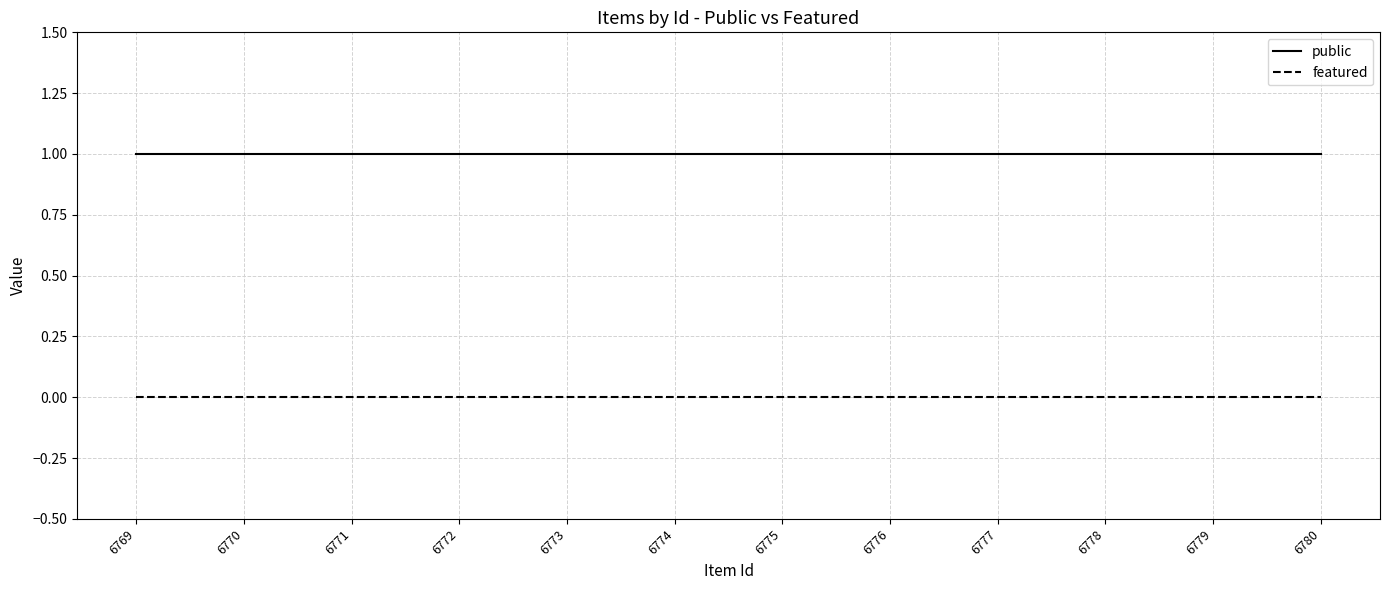

Which series has the largest total across all categories?

public